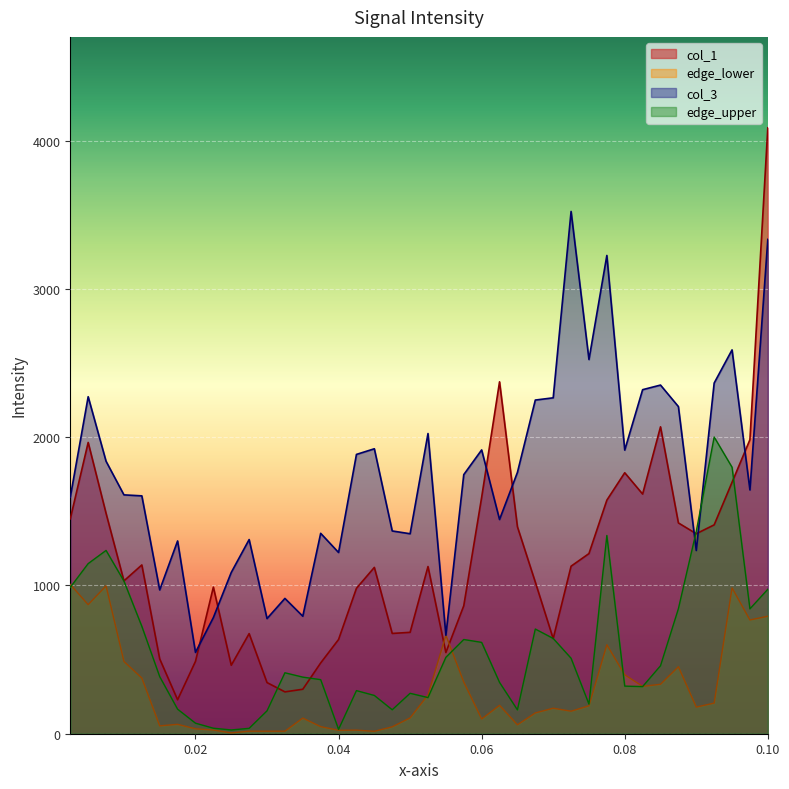

List the series in order of their overall mean, highest first.

col_3, col_1, edge_upper, edge_lower